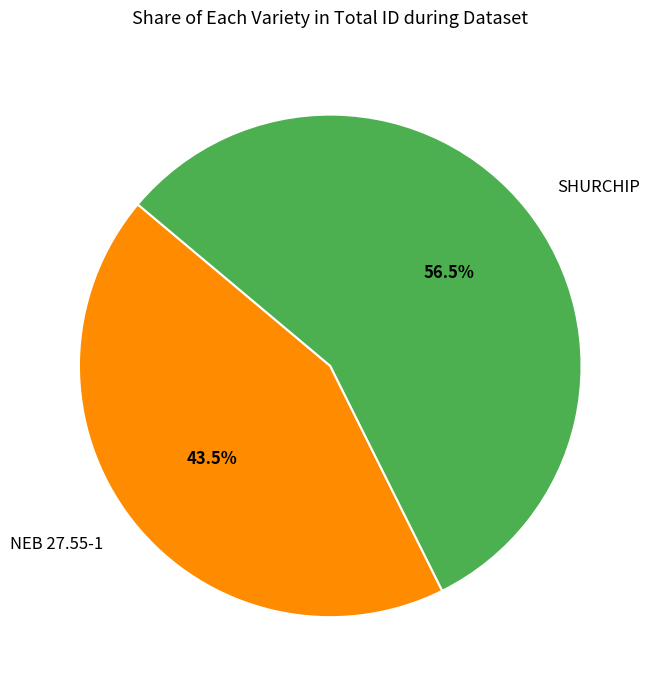

Approximately how many times larger is the value at SHURCHIP compared to NEB 27.55-1?

1.3